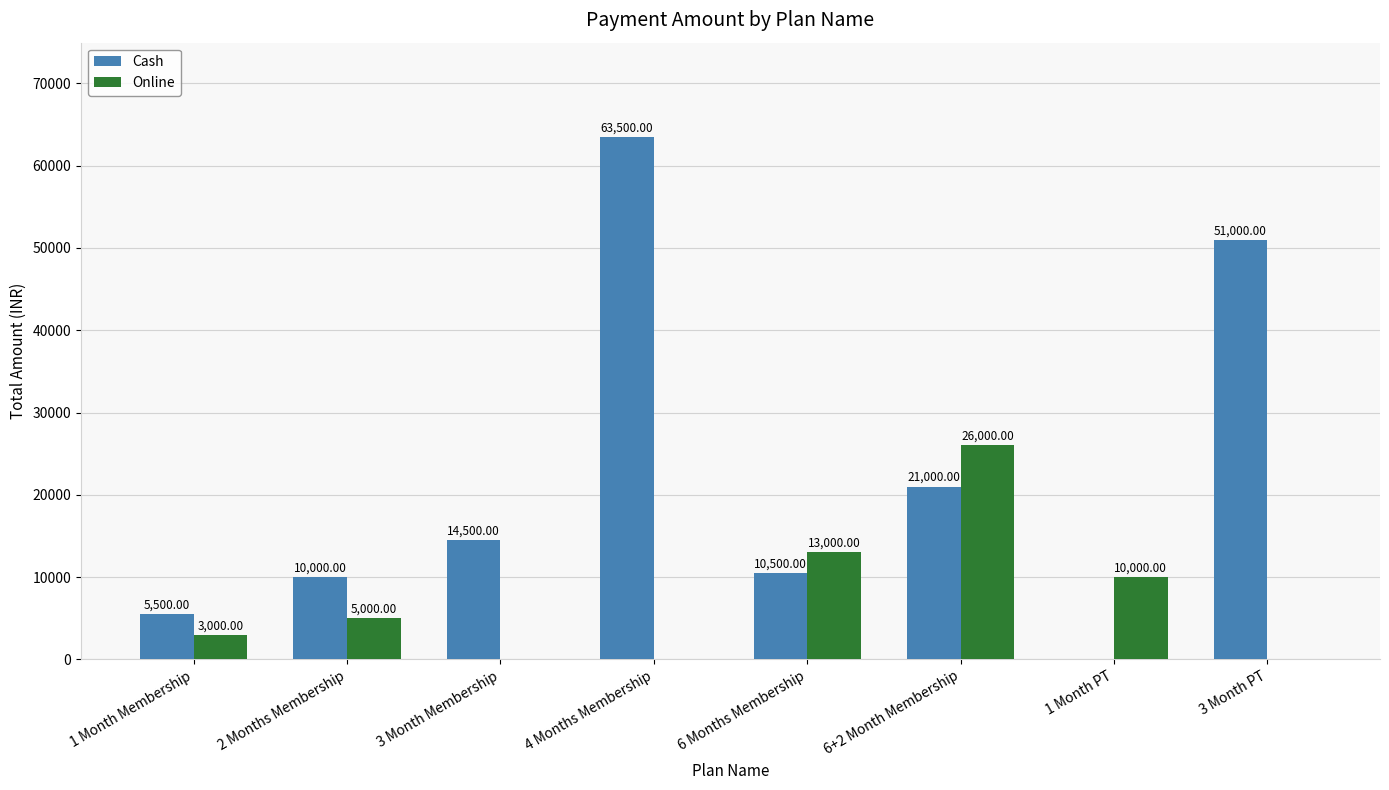

What is the sum of all Cash values?

176000